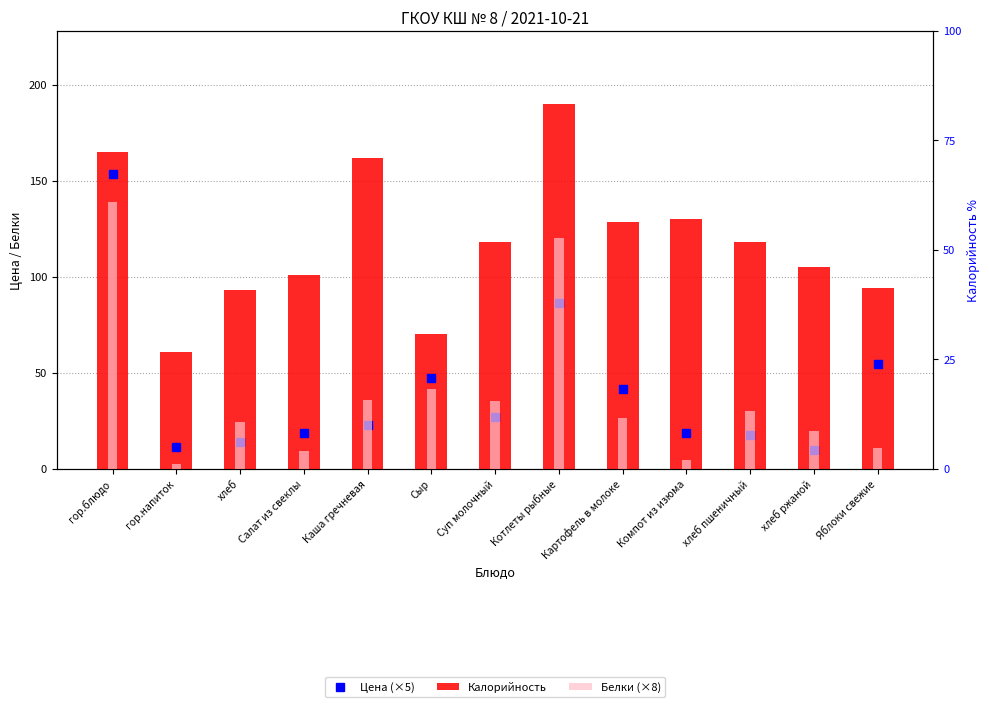

What is the value of the Белки (×8) bar at the 9th from the left?

26.4